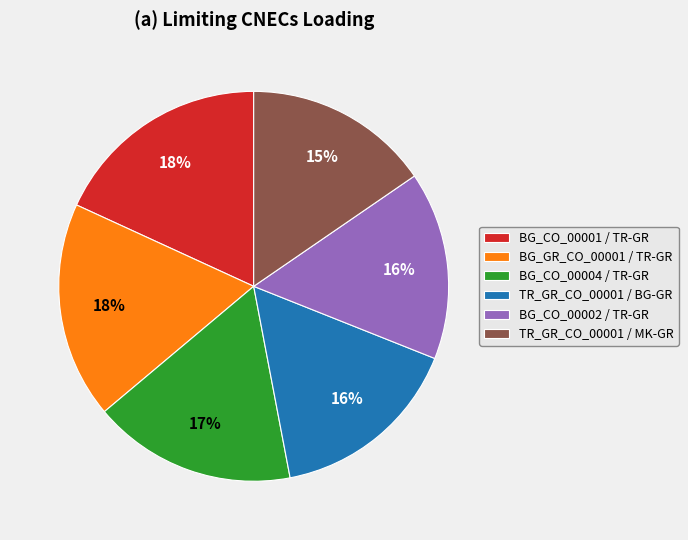

Between BG_GR_CO_00001 / TR-GR and TR_GR_CO_00001 / MK-GR, which is larger?

BG_GR_CO_00001 / TR-GR